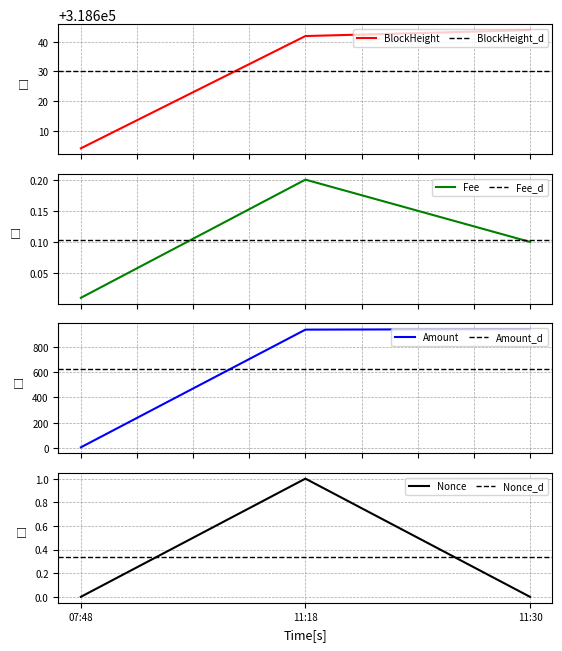

True or false: Nonce has a value of -1 at 11:30.

False